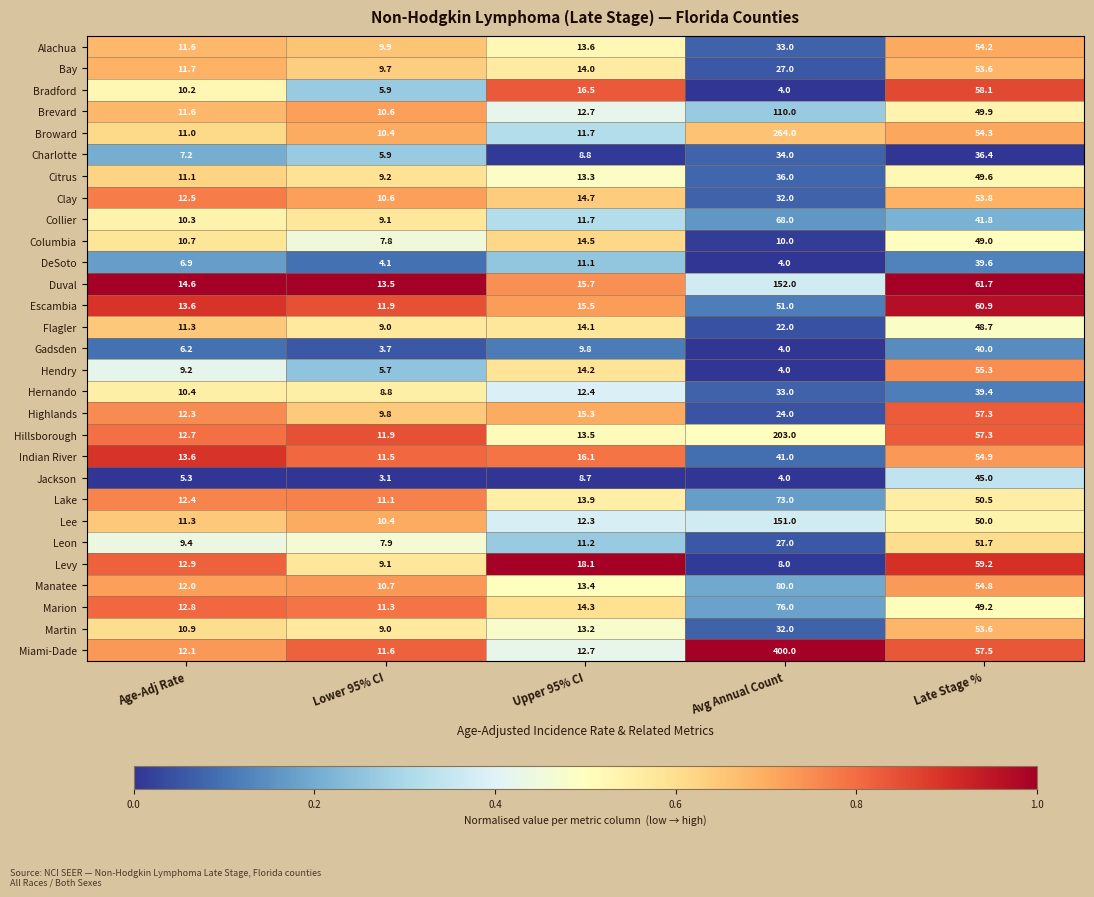

Which series has the largest total across all categories?

Miami-Dade